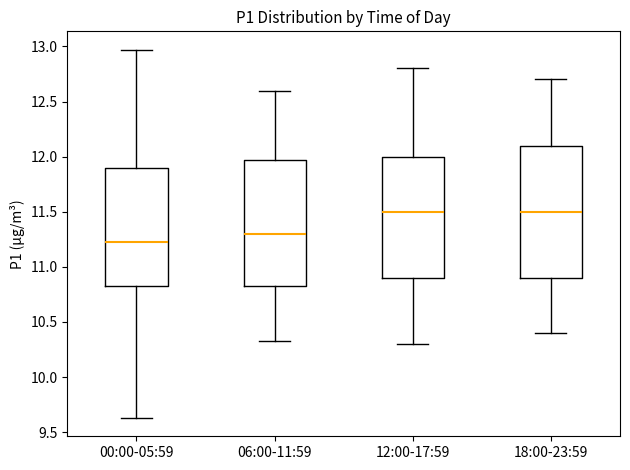

Reading left to right, read every box against the y-axis: the position of its median line, the range the box covers, and the ends of its whiskers. The values are not printed on the chart, so give them approximately, as read against the axis.

00:00-05:59: median 11.25, box 10.85 to 11.90, whiskers 9.65 to 12.95
06:00-11:59: median 11.30, box 10.85 to 11.95, whiskers 10.35 to 12.60
12:00-17:59: median 11.50, box 10.90 to 12.00, whiskers 10.30 to 12.80
18:00-23:59: median 11.50, box 10.90 to 12.10, whiskers 10.40 to 12.70